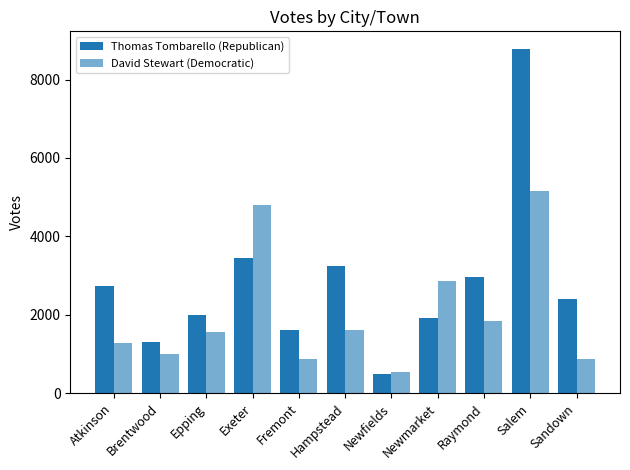

Reading right to left, what are all the values shown in this chart?

Thomas Tombarello (Republican): Sandown=2401	Salem=8789	Raymond=2965	Newmarket=1910	Newfields=498	Hampstead=3233	Fremont=1605	Exeter=3441	Epping=1997	Brentwood=1301	Atkinson=2734
David Stewart (Democratic): Sandown=883	Salem=5148	Raymond=1832	Newmarket=2868	Newfields=530	Hampstead=1607	Fremont=867	Exeter=4798	Epping=1571	Brentwood=993	Atkinson=1276